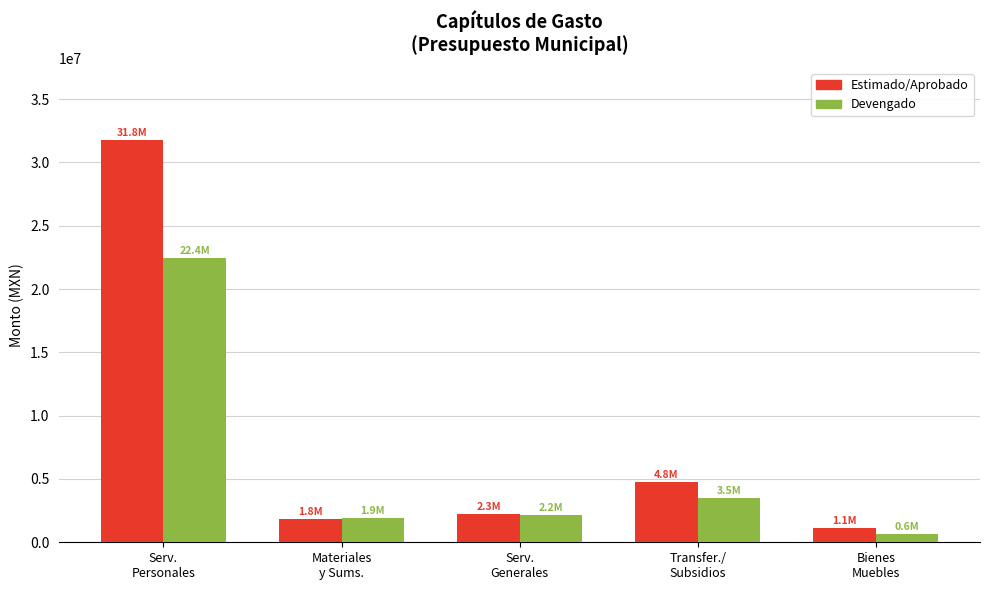

Where is Estimado/Aprobado nearest to the value 16431846?

Transfer./
Subsidios